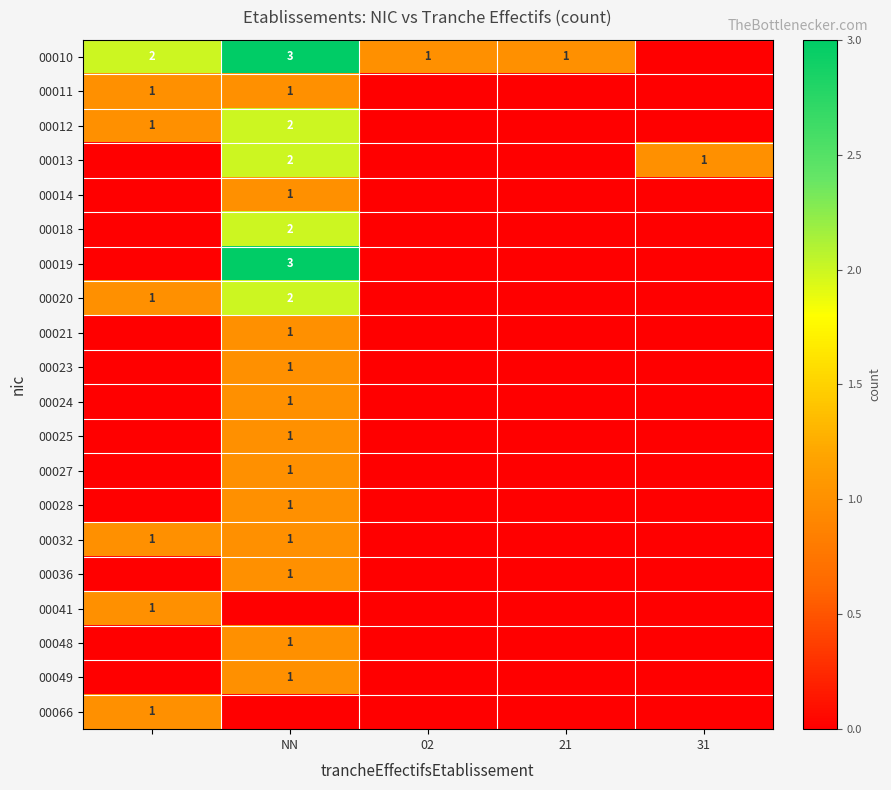

The value of 00010 at 02 is 2. True or false?

False